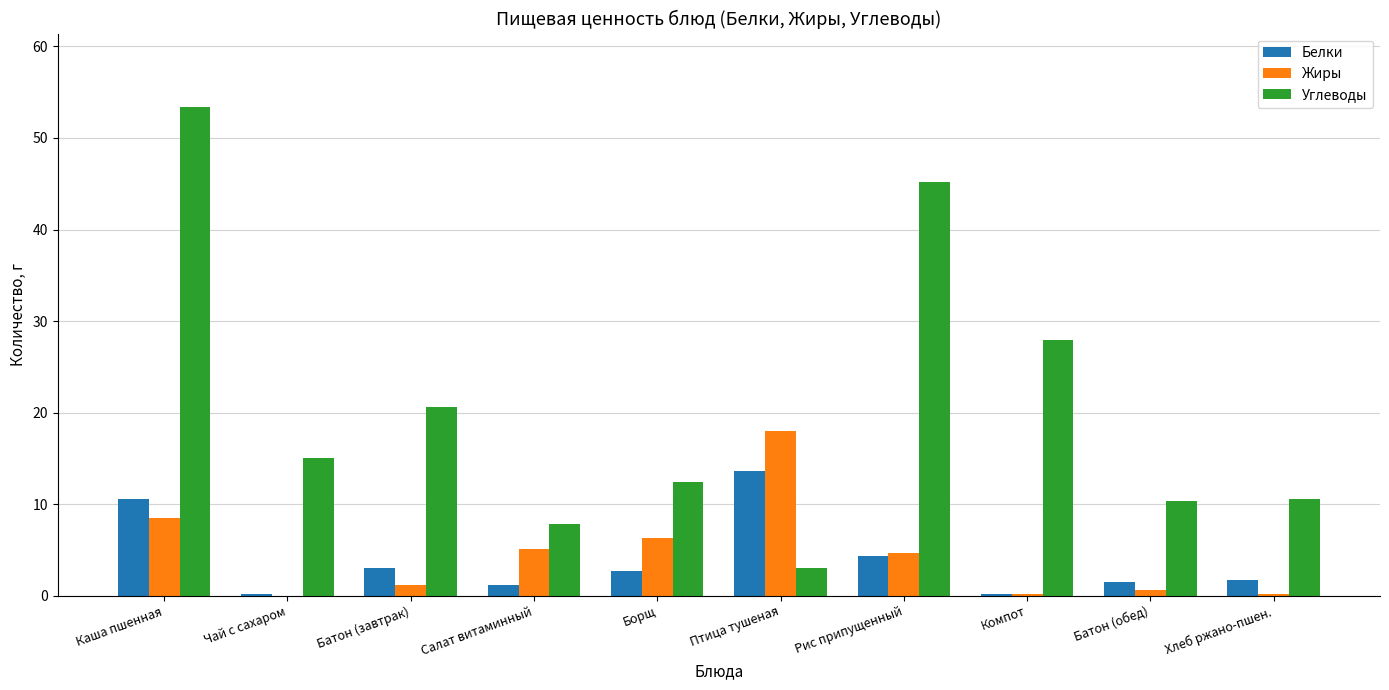

Count the number of categories in the chart.

10